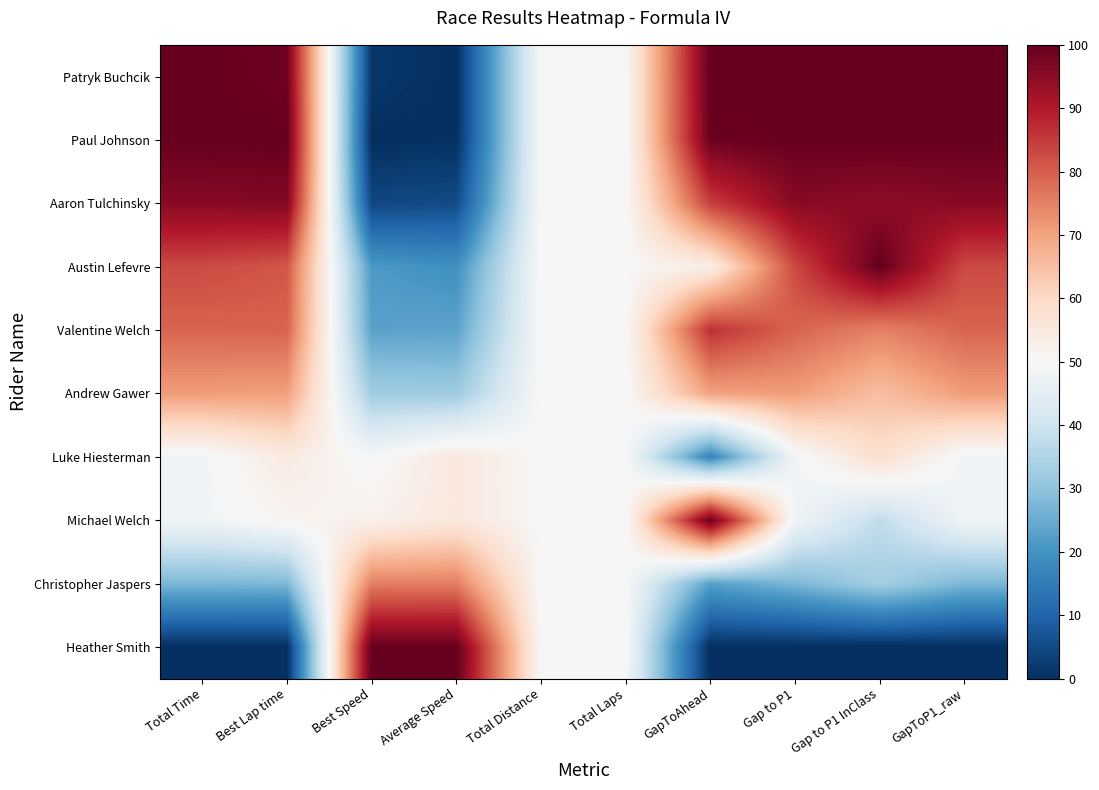

Reading left to right, list all the values displayed in this chart.

Patryk Buchcik: Total Time=100.0	Best Lap time=98.7	Best Speed=1.6	Average Speed=0.0	Total Distance=50.0	Total Laps=50.0	GapToAhead=100.0	Gap to P1=100.0	Gap to P1 InClass=100.0	GapToP1_raw=100.0
Paul Johnson: Total Time=99.8	Best Lap time=100.0	Best Speed=0.0	Average Speed=0.3	Total Distance=50.0	Total Laps=50.0	GapToAhead=99.2	Gap to P1=99.8	Gap to P1 InClass=99.7	GapToP1_raw=99.8
Aaron Tulchinsky: Total Time=95.5	Best Lap time=96.1	Best Speed=4.5	Average Speed=5.2	Total Distance=50.0	Total Laps=50.0	GapToAhead=84.4	Gap to P1=95.5	Gap to P1 InClass=94.6	GapToP1_raw=95.5
Austin Lefevre: Total Time=82.9	Best Lap time=81.1	Best Speed=21.3	Average Speed=19.3	Total Distance=50.0	Total Laps=50.0	GapToAhead=53.5	Gap to P1=82.9	Gap to P1 InClass=100.0	GapToP1_raw=82.9
Valentine Welch: Total Time=79.2	Best Lap time=79.4	Best Speed=23.1	Average Speed=23.3	Total Distance=50.0	Total Laps=50.0	GapToAhead=86.5	Gap to P1=79.2	Gap to P1 InClass=74.9	GapToP1_raw=79.2
Andrew Gawer: Total Time=71.1	Best Lap time=70.6	Best Speed=32.5	Average Speed=32.1	Total Distance=50.0	Total Laps=50.0	GapToAhead=70.1	Gap to P1=71.1	Gap to P1 InClass=65.1	GapToP1_raw=71.1
Luke Hiesterman: Total Time=48.4	Best Lap time=54.4	Best Speed=49.3	Average Speed=55.2	Total Distance=50.0	Total Laps=50.0	GapToAhead=16.8	Gap to P1=48.4	Gap to P1 InClass=58.5	GapToP1_raw=48.4
Michael Welch: Total Time=48.2	Best Lap time=51.4	Best Speed=52.3	Average Speed=55.5	Total Distance=50.0	Total Laps=50.0	GapToAhead=99.1	Gap to P1=48.2	Gap to P1 InClass=37.5	GapToP1_raw=48.2
Christopher Jaspers: Total Time=27.2	Best Lap time=27.4	Best Speed=75.5	Average Speed=75.6	Total Distance=50.0	Total Laps=50.0	GapToAhead=22.7	Gap to P1=27.2	Gap to P1 InClass=32.8	GapToP1_raw=27.2
Heather Smith: Total Time=0.0	Best Lap time=0.0	Best Speed=100.0	Average Speed=100.0	Total Distance=50.0	Total Laps=50.0	GapToAhead=0.0	Gap to P1=0.0	Gap to P1 InClass=0.0	GapToP1_raw=0.0